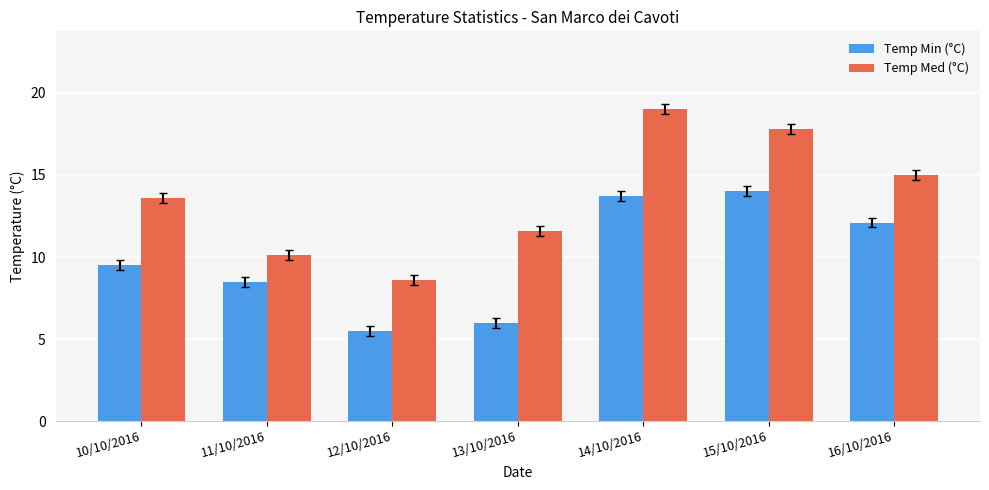

What is the difference between the Temp Med (°C) values at 12/10/2016 and 16/10/2016?

6.4